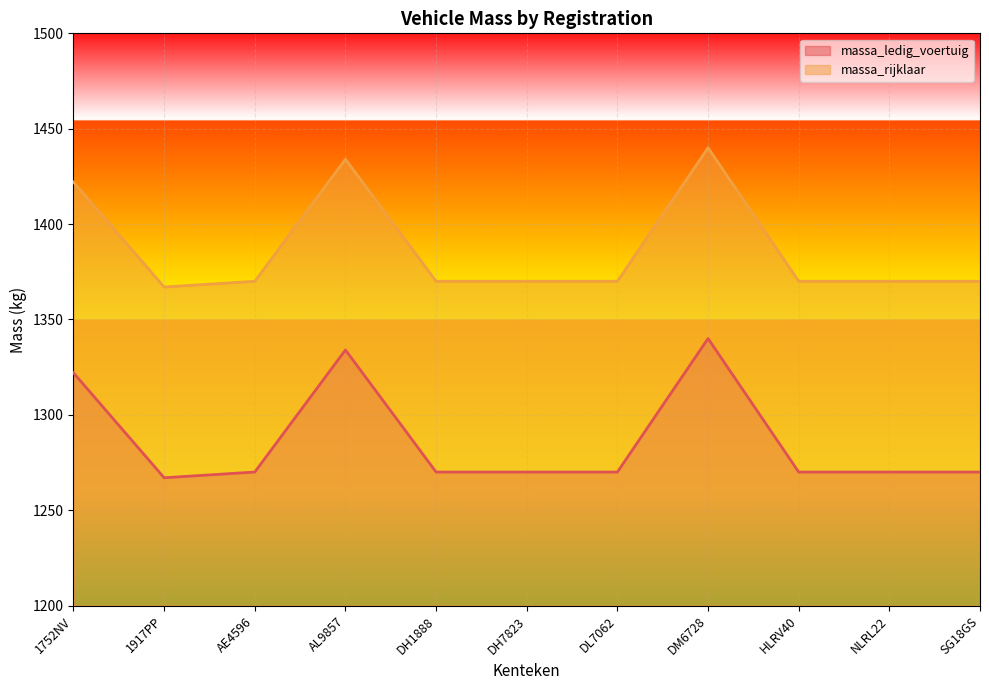

What is the value of the massa_ledig_voertuig point at the 4th from the left?

1334